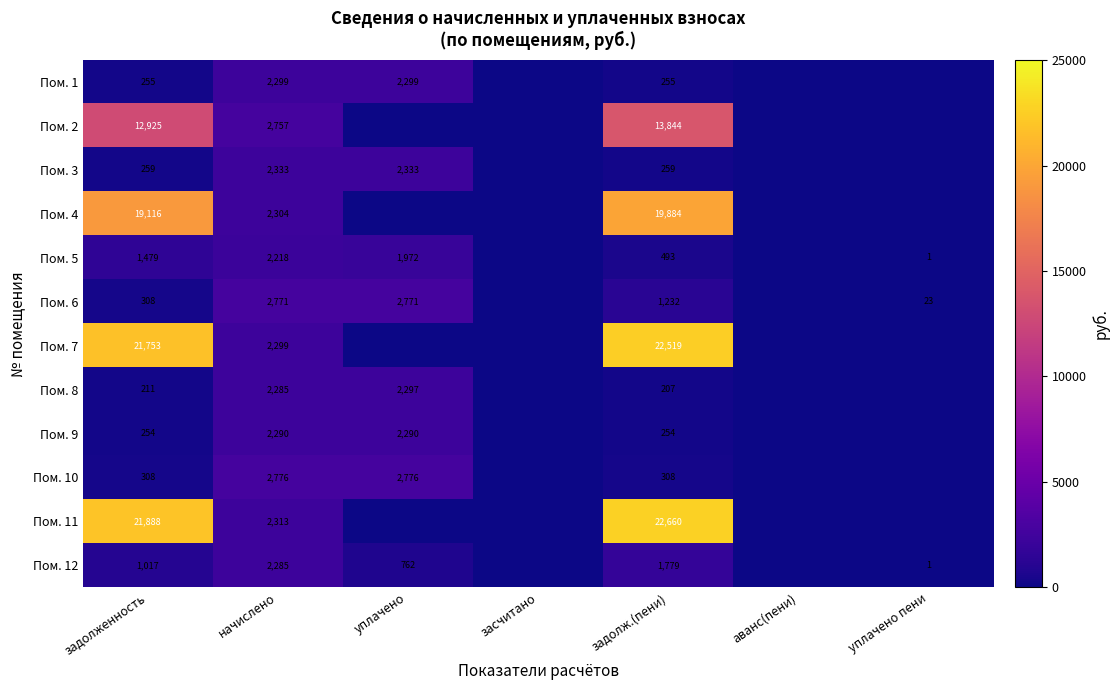

Is it true that Пом. 5 equals 2670 at уплачено?

False